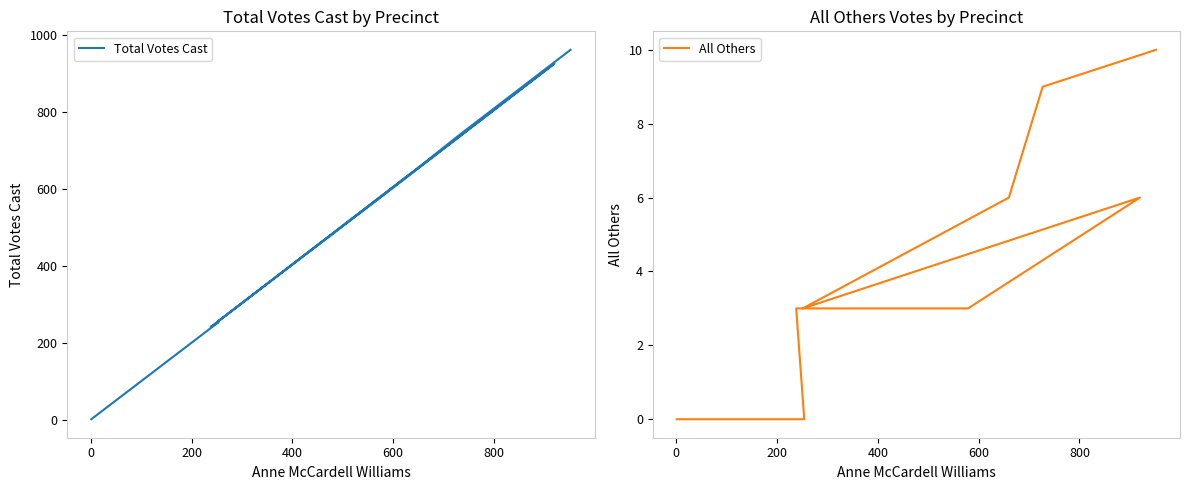

True or false: All Others and Total Votes Cast cross at least once.

False